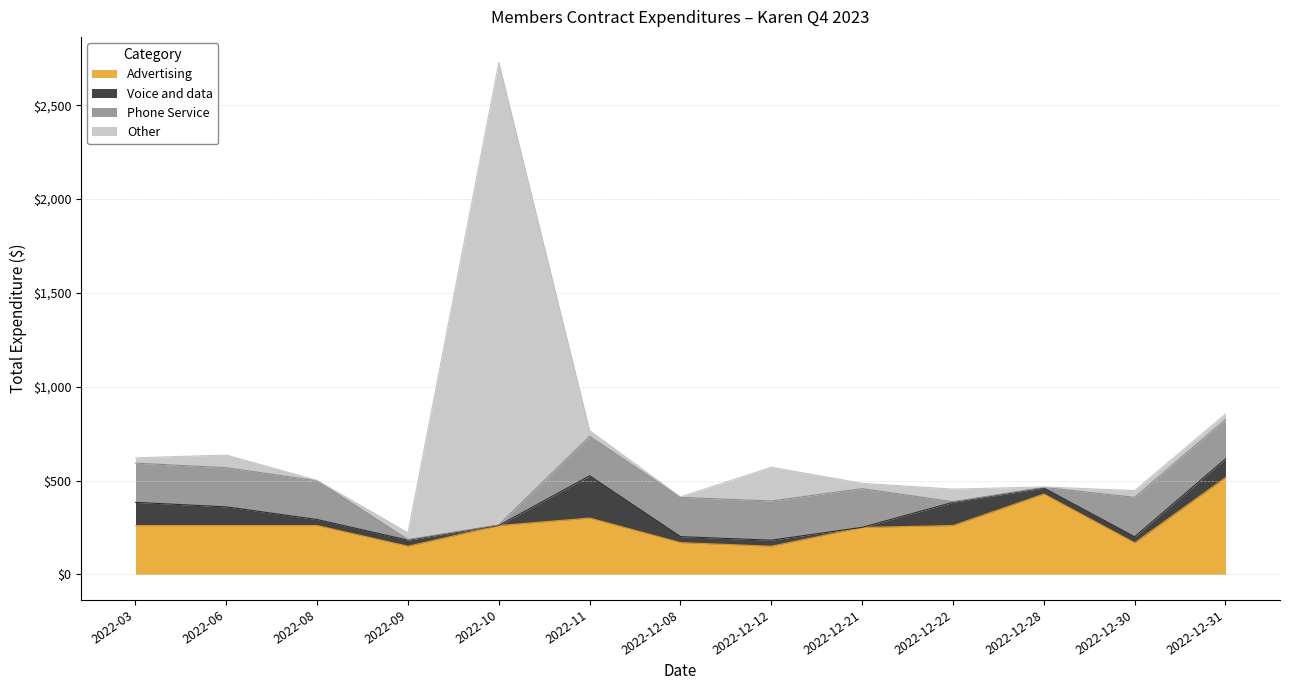

Reading left to right, extract all data points from this chart.

Advertising: 2022-03=260.0	2022-06=260.0	2022-08=260.0	2022-09=150.0	2022-10=260.0	2022-11=300.0	2022-12-08=169.0	2022-12-12=150.0	2022-12-21=250.0	2022-12-22=260.0	2022-12-28=428.0	2022-12-30=168.0	2022-12-31=515.7
Voice and data: 2022-03=123.5	2022-06=99.5	2022-08=32.0	2022-09=32.0	2022-10=0.5	2022-11=225.0	2022-12-08=32.0	2022-12-12=32.0	2022-12-21=0.5	2022-12-22=123.8	2022-12-28=32.0	2022-12-30=32.0	2022-12-31=99.5
Phone Service: 2022-03=209.1	2022-06=208.8	2022-08=206.2	2022-09=3.2	2022-10=3.2	2022-11=210.5	2022-12-08=209.1	2022-12-12=208.8	2022-12-21=206.2	2022-12-22=3.2	2022-12-28=3.2	2022-12-30=210.5	2022-12-31=209.1
Other: 2022-03=28.4	2022-06=67.2	2022-08=2.5	2022-09=36.0	2022-10=2464.0	2022-11=29.9	2022-12-08=2.5	2022-12-12=180.0	2022-12-21=28.4	2022-12-22=67.2	2022-12-28=2.5	2022-12-30=36.0	2022-12-31=29.9